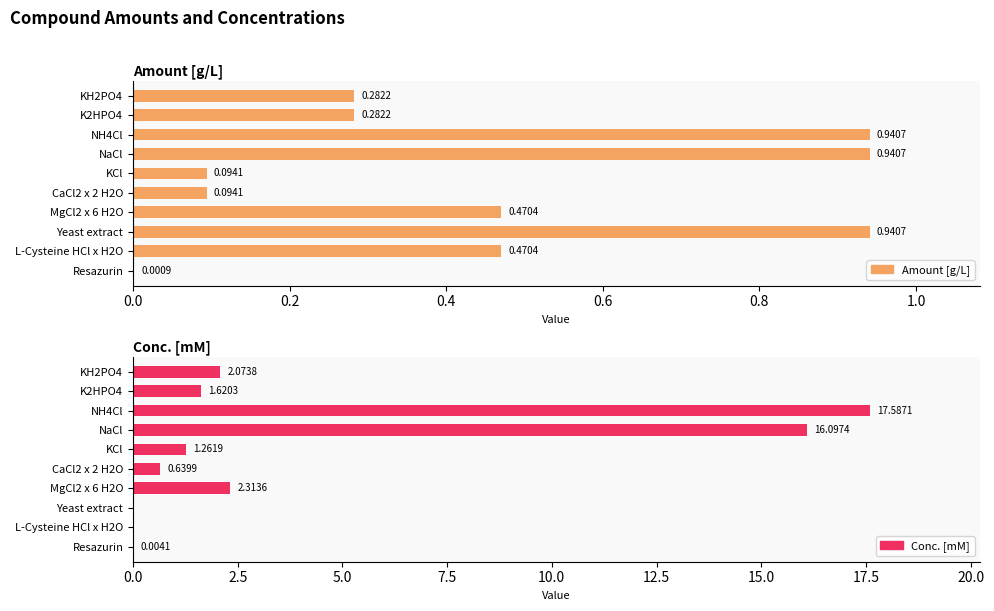

Is it true that Conc. [mM] equals 1.0 at CaCl2 x 2 H2O?

False